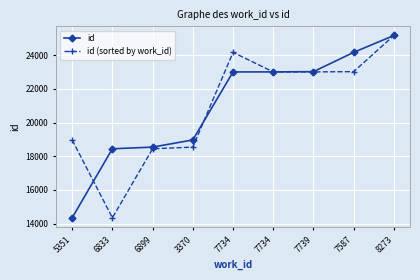

What is the average value of the id (sorted by work_id) series?

20964